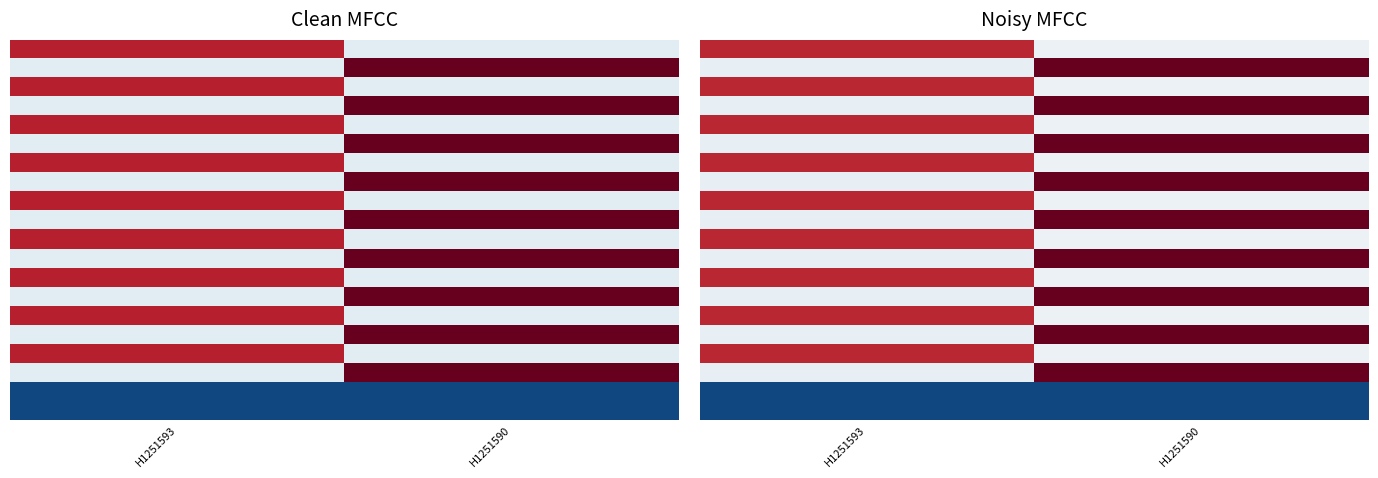

How many distinct data groups are displayed?

20